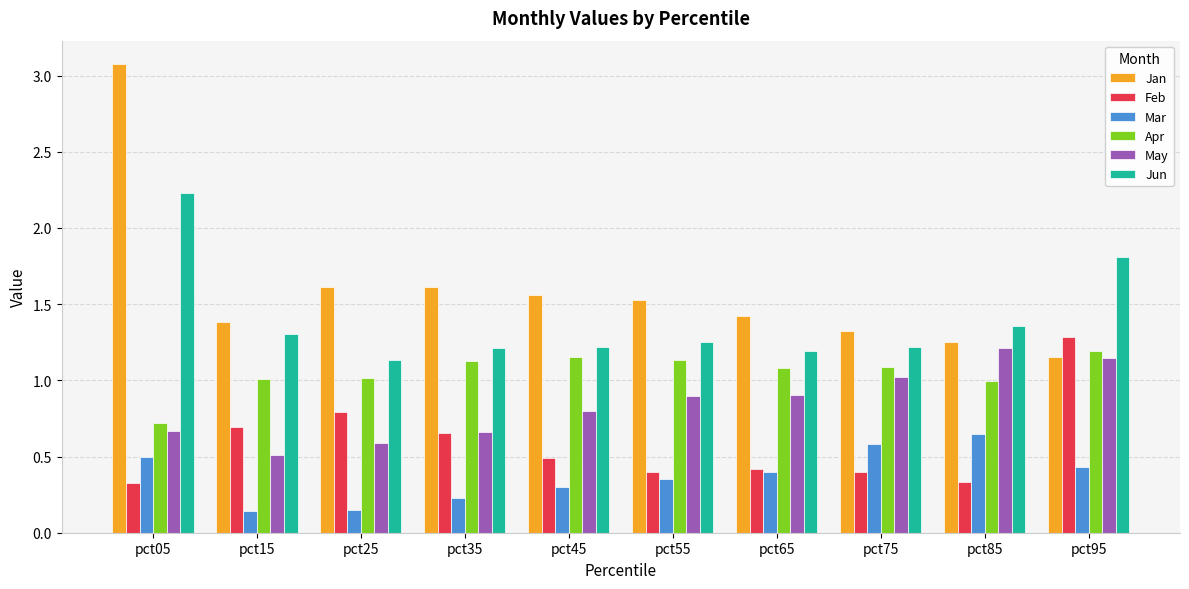

List the series in order of their overall mean, lowest first.

Mar, Feb, May, Apr, Jun, Jan